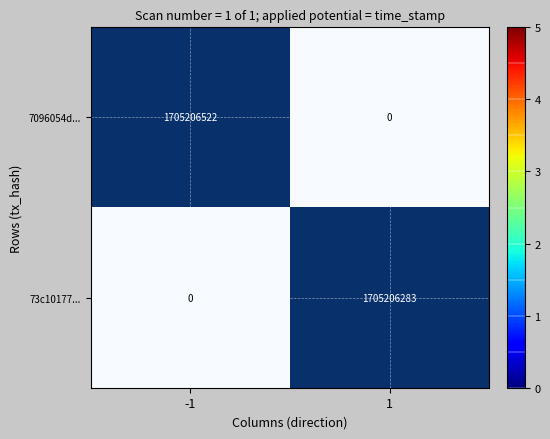

What is the maximum value for 73c10177...?

1705206283